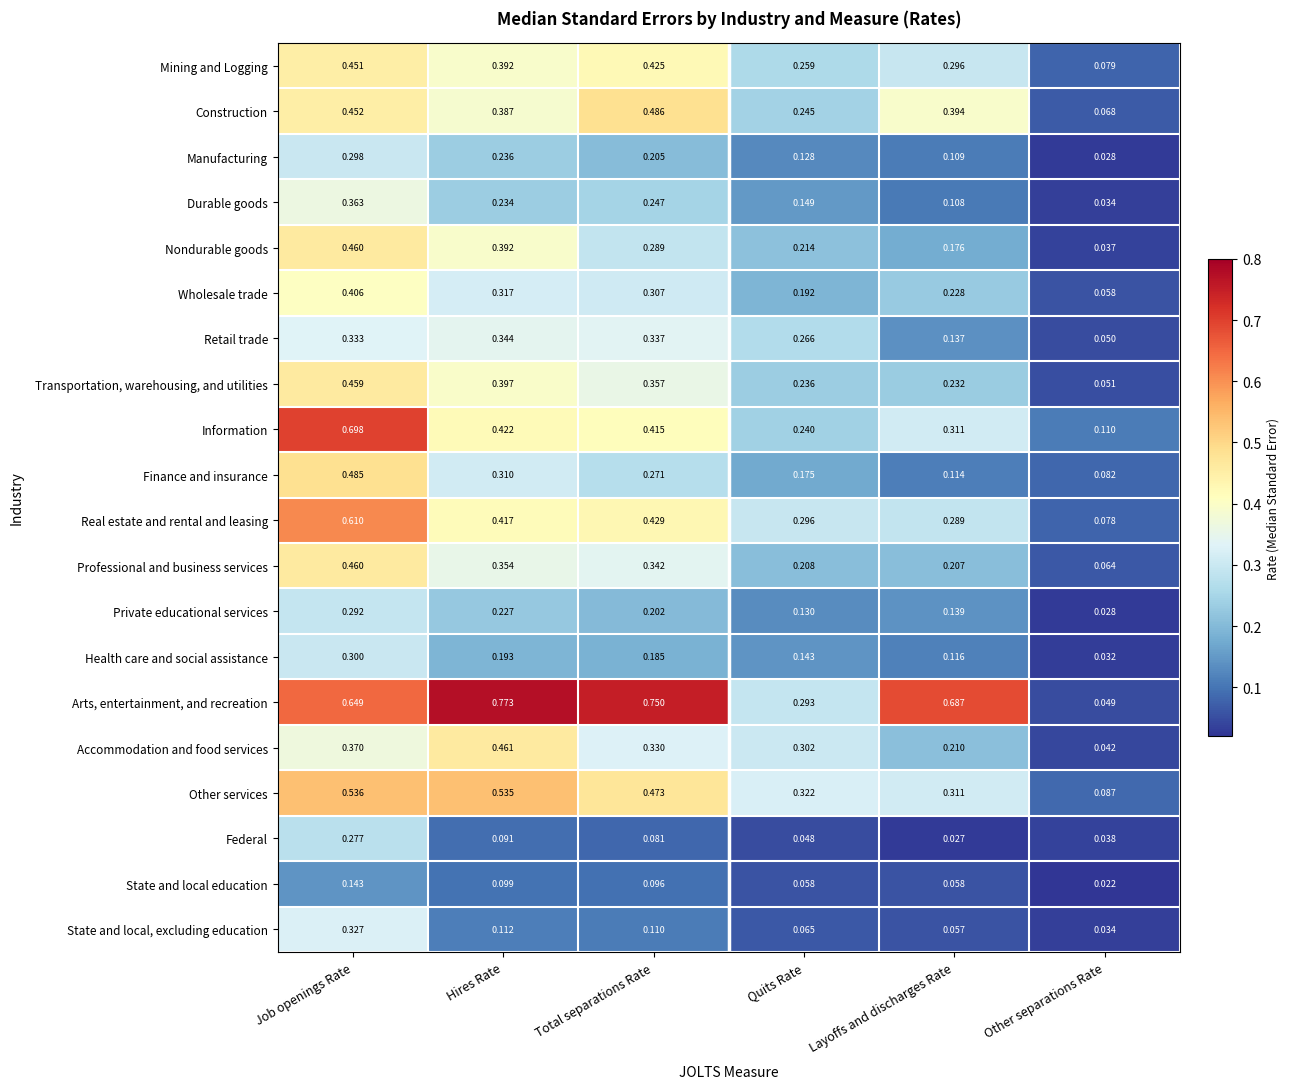

How many distinct data groups are displayed?

20